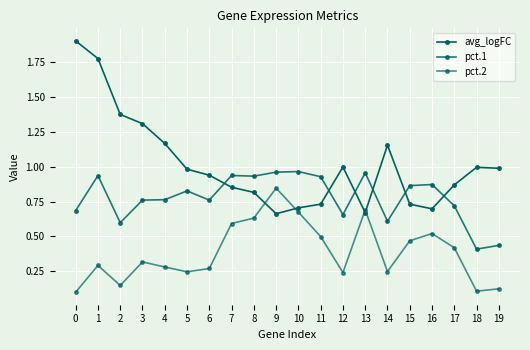

Read the pct.2 value at 17.

0.4